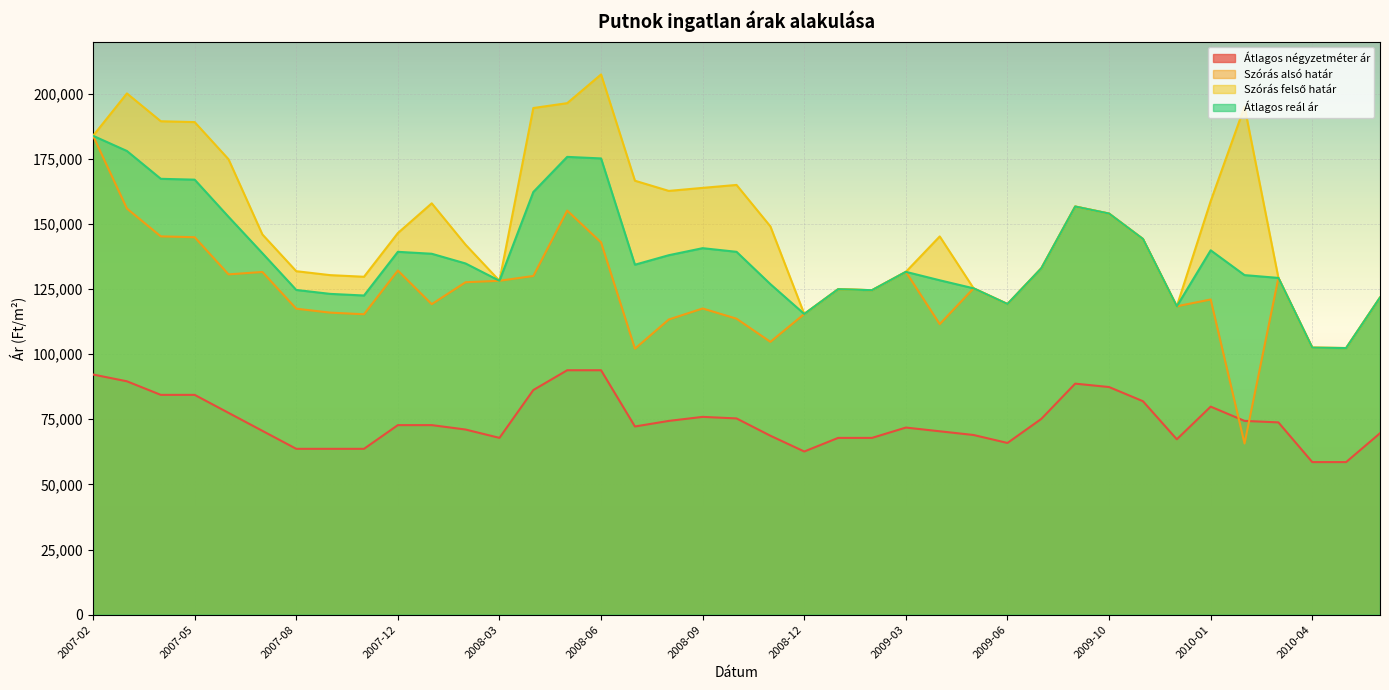

True or false: Átlagos négyzetméter ár and Átlagos reál ár intersect in this chart.

False